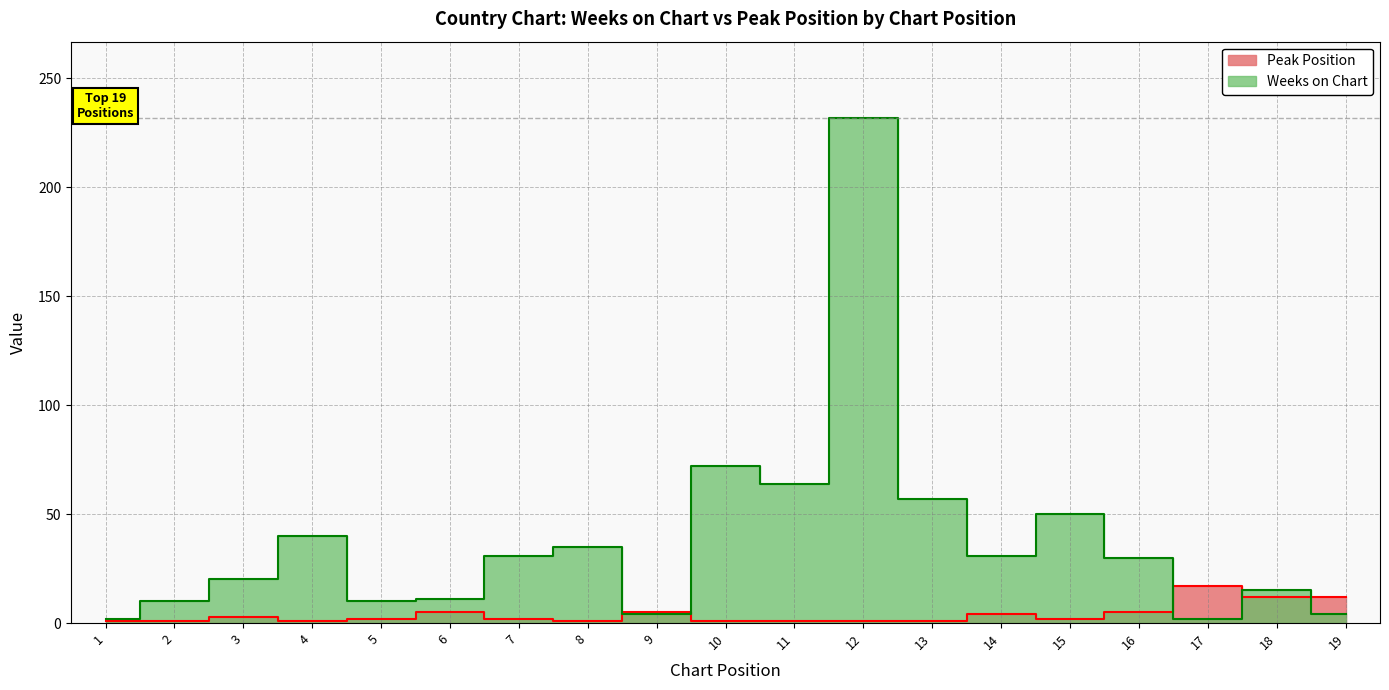

Rank the categories by Weeks on Chart value from highest to lowest.

12, 10, 11, 13, 15, 4, 8, 7, 14, 16, 3, 18, 6, 2, 5, 9, 19, 1, 17